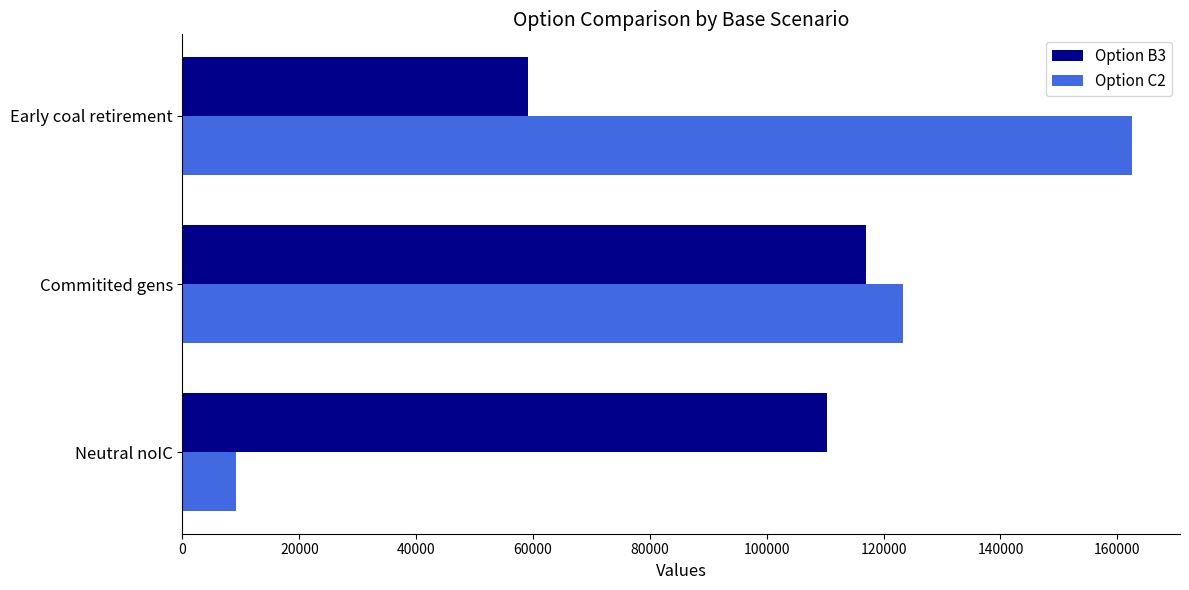

List the series in order of their overall mean, highest first.

Option C2, Option B3